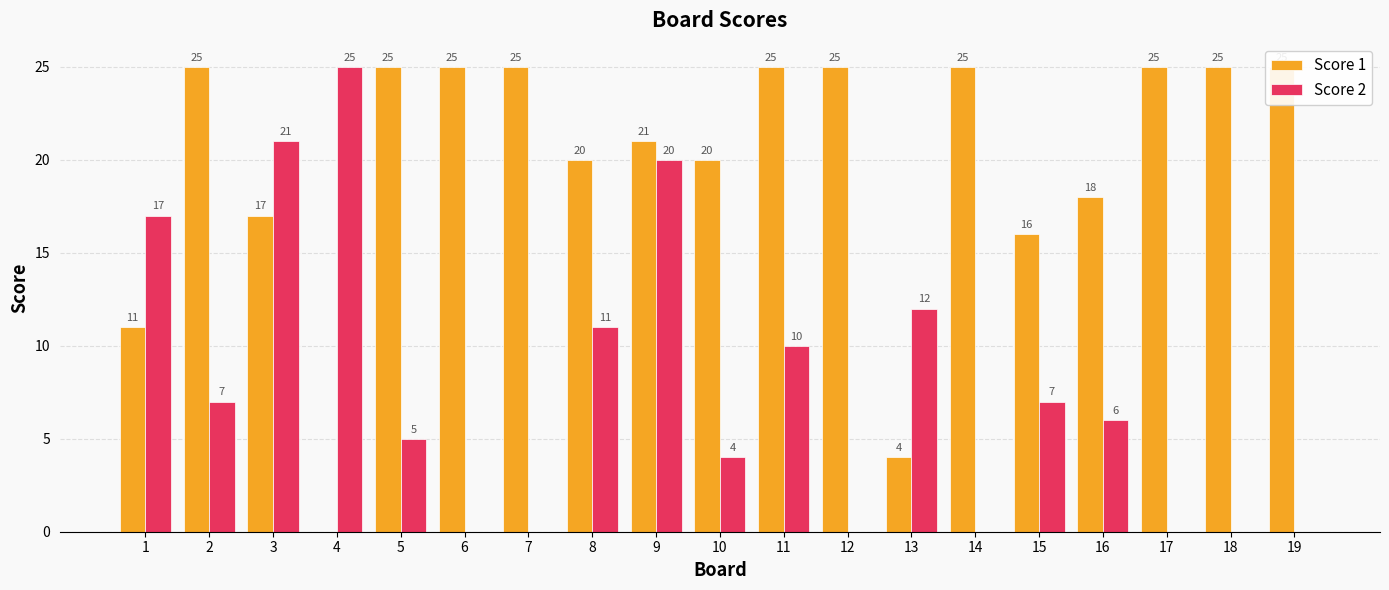

How many data points in Score 2 are less than 6?

9